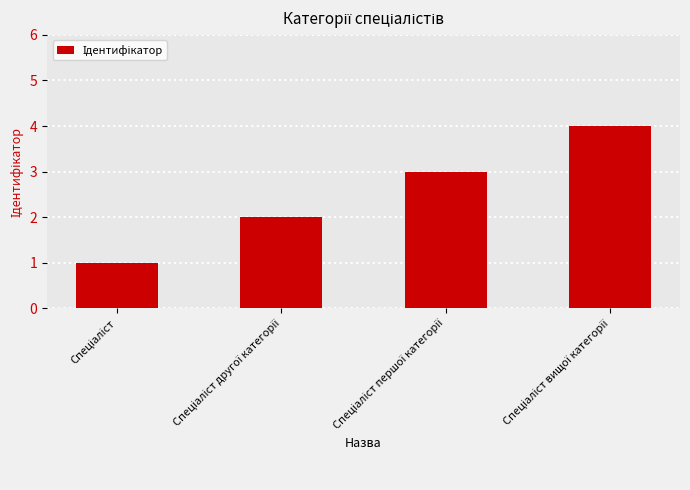

What is the maximum value shown in the chart?

4